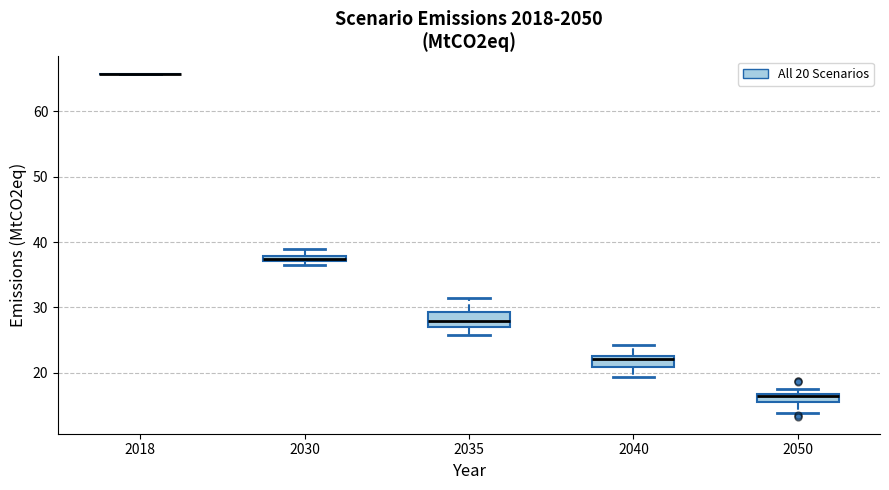

Where does the lower whisker of the box at x = 2040 end on the y-axis? The values are not printed on the chart, so give them approximately, as read against the axis.

19